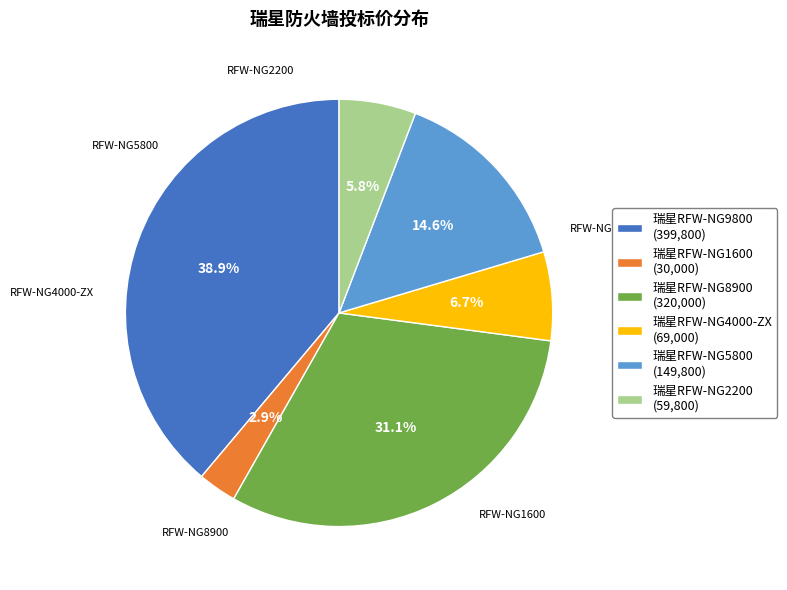

Is there a majority slice in this chart?

No